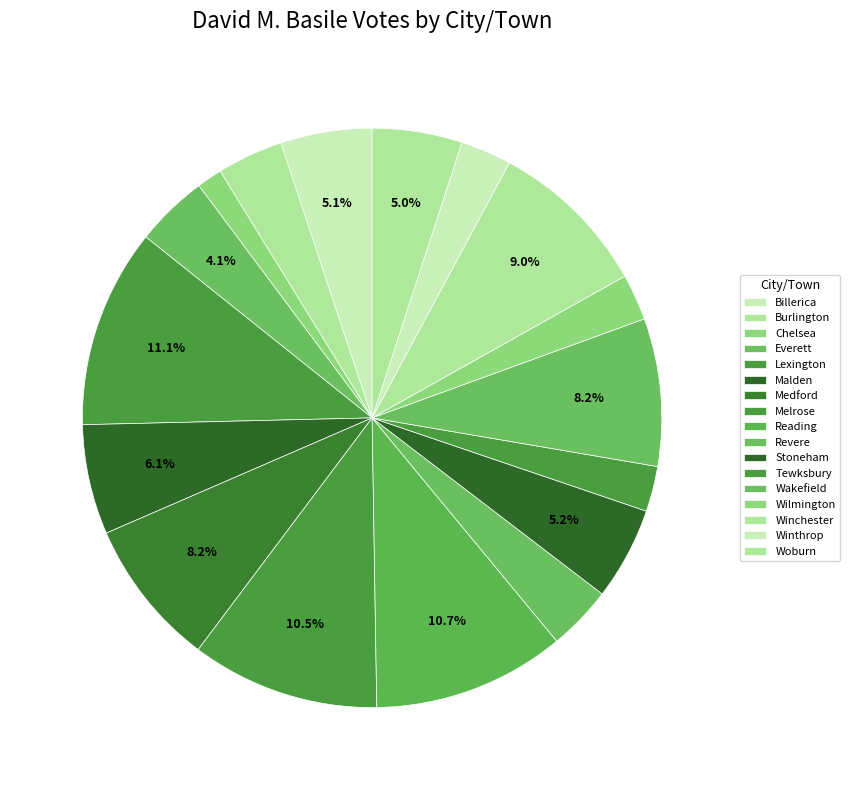

To the nearest percent, what portion does Stoneham represent?

5%